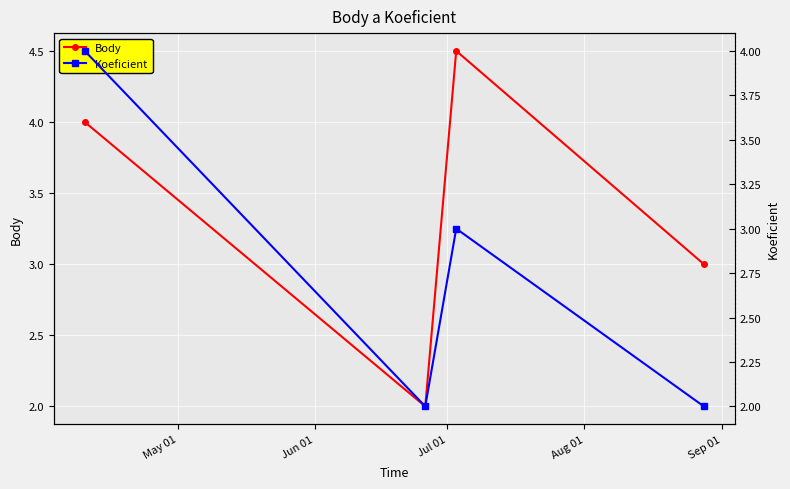

Which series has the largest range (max minus min)?

Body